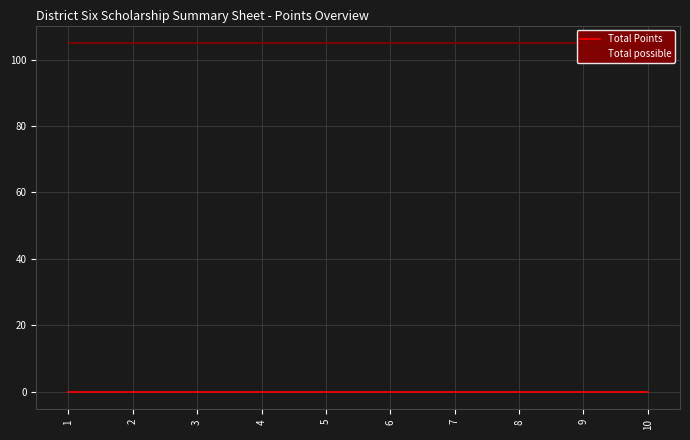

True or false: Total possible and Total Points intersect in this chart.

False